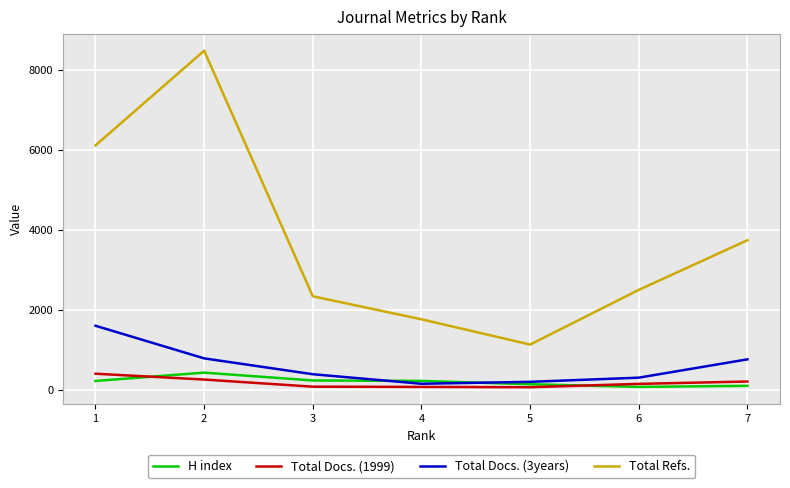

True or false: H index and Total Refs. cross at least once.

False